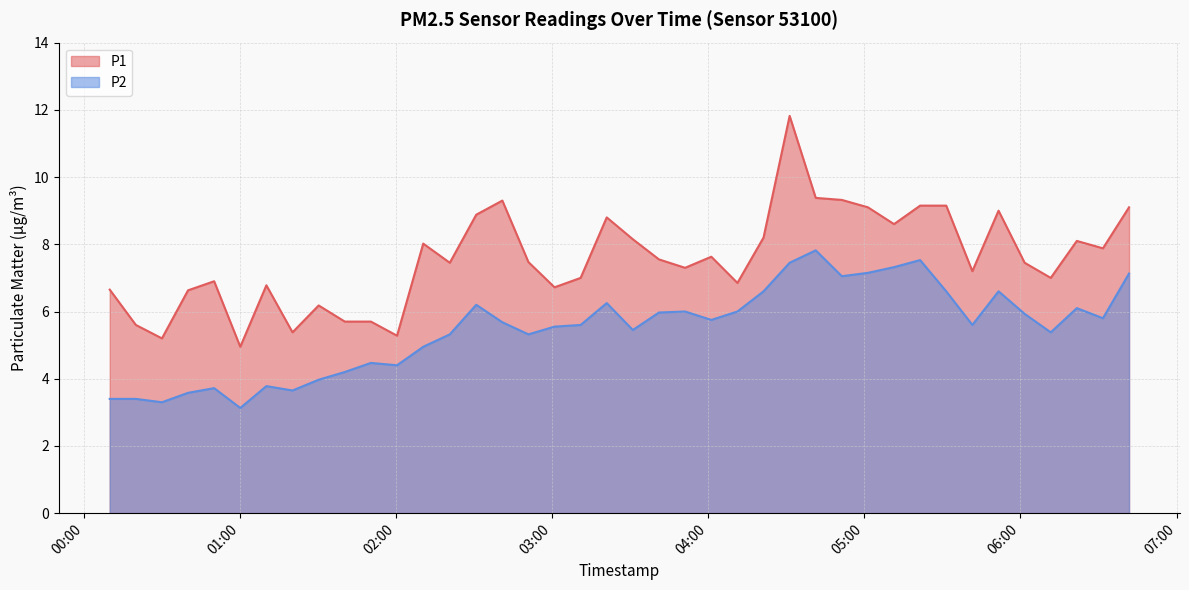

What are all the series names shown in the legend?

P1, P2